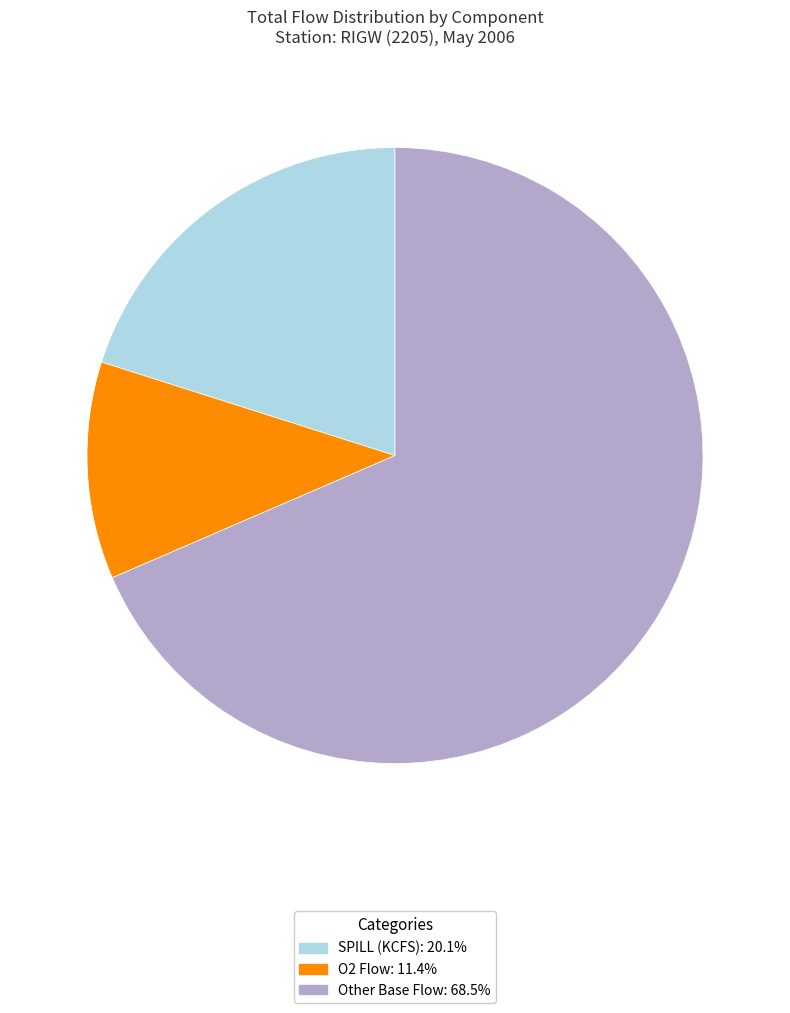

Combined, do SPILL (KCFS): 20.1% and Other Base Flow: 68.5% account for over 50%?

Yes